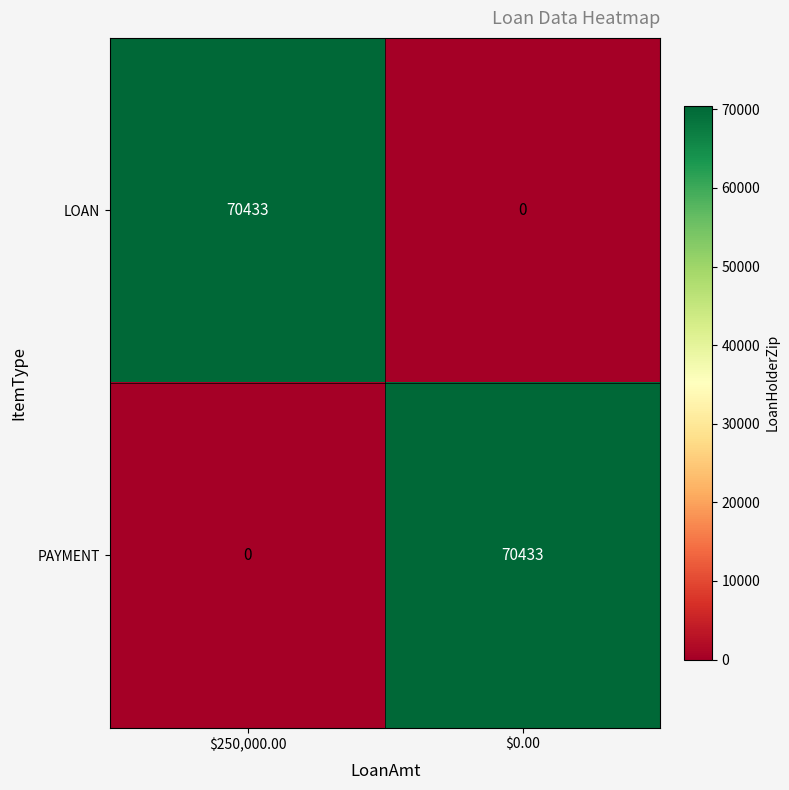

Where is LOAN nearest to the value 35216?

$0.00